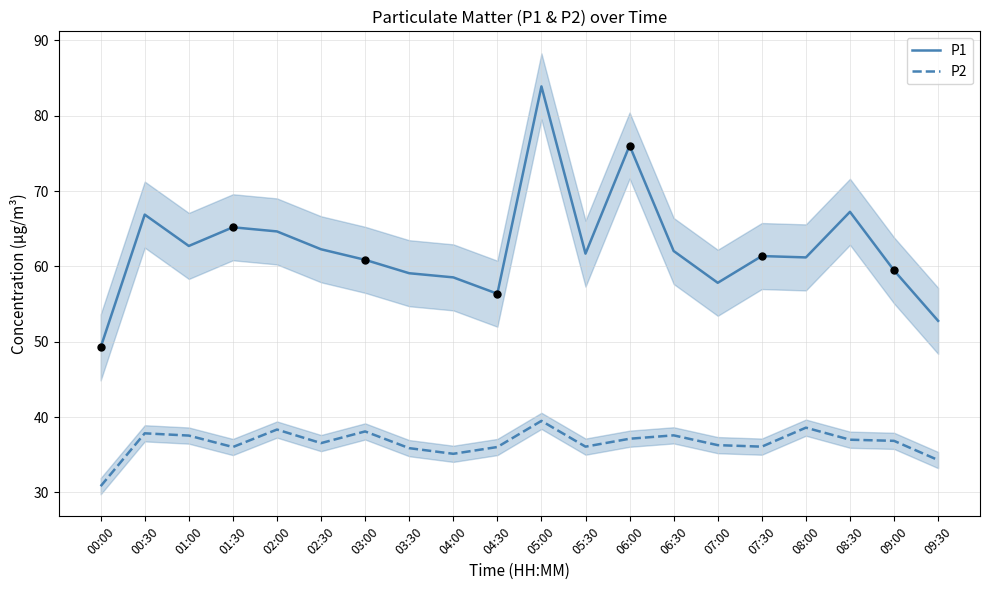

Which series contains the lowest Y value?

P2